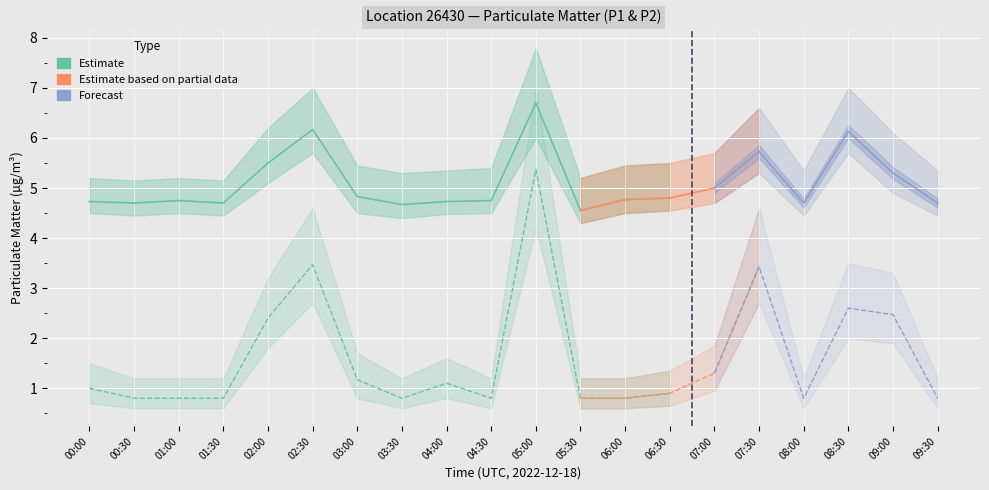

Read the P2_lo value at 09:00.

1.9